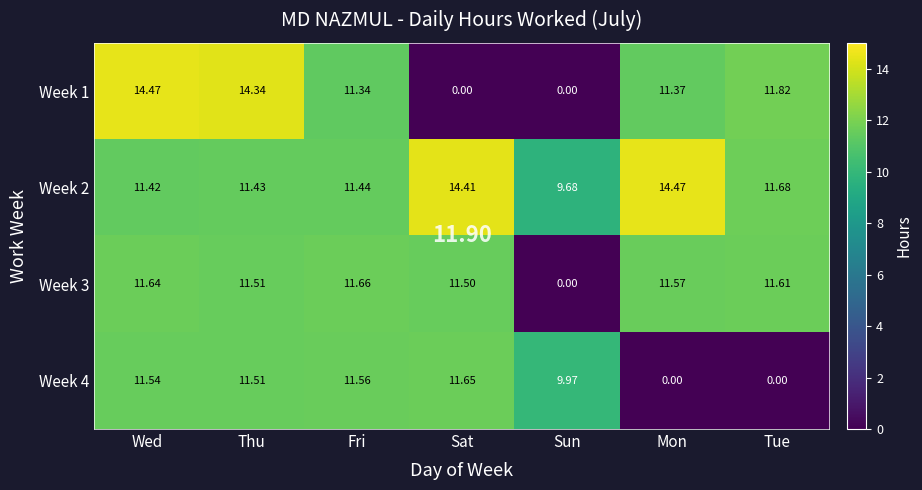

At which label does Week 2 reach its minimum?

Sun